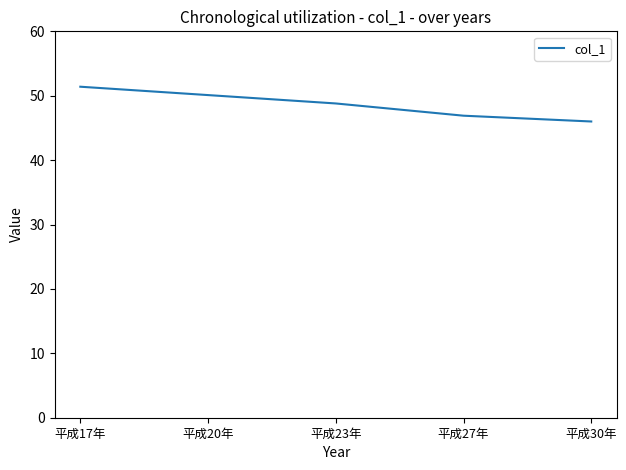

At which category does the chart reach its peak across all series?

平成17年